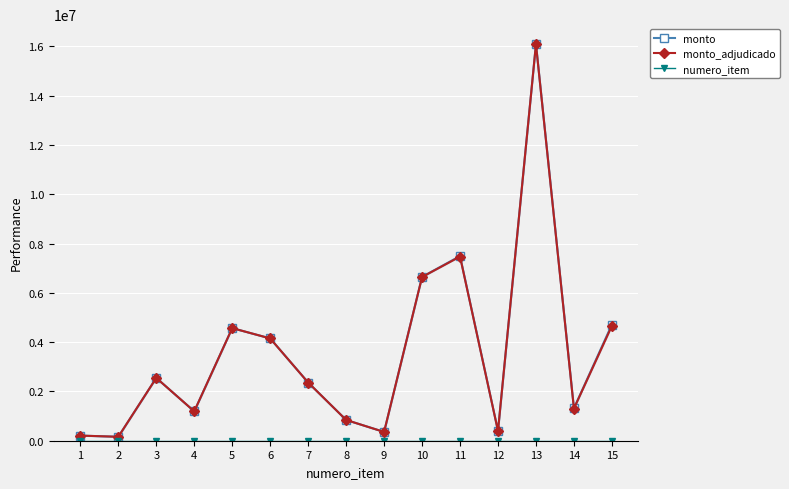

What is the greatest value displayed?

16092535